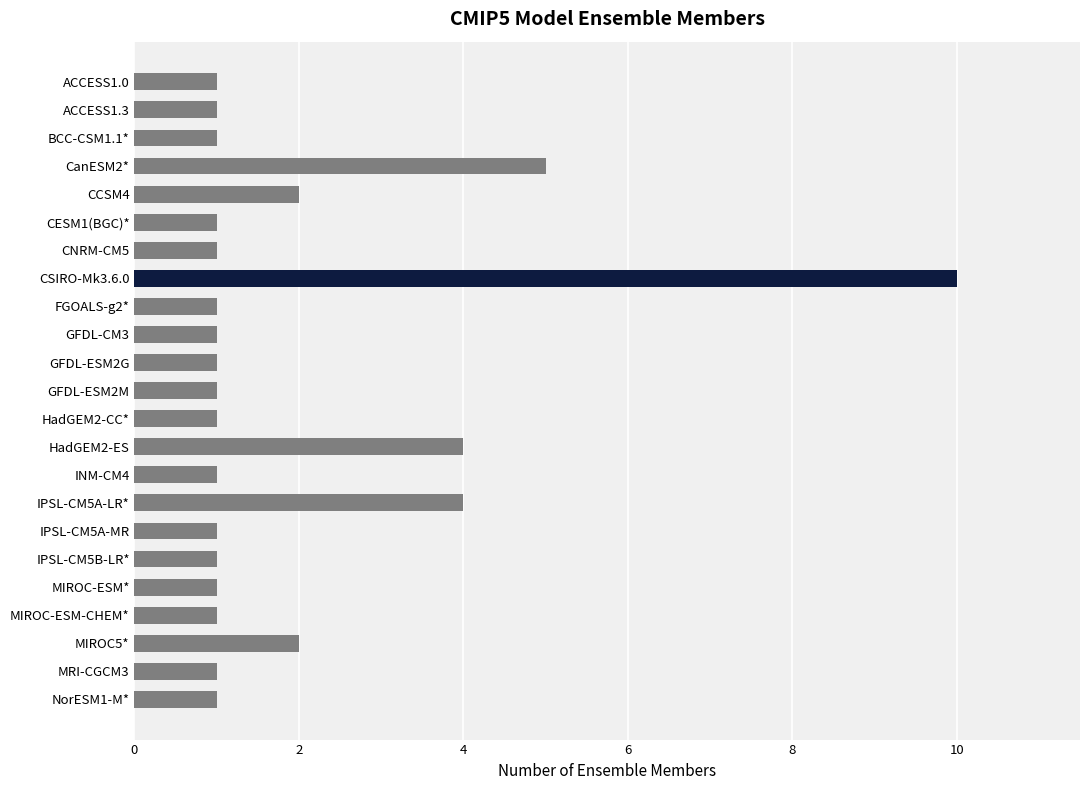

What is the difference between the maximum and minimum values?

9